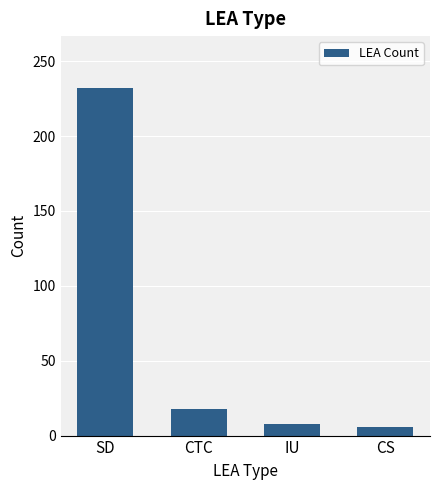

Does the chart contain any negative values?

No